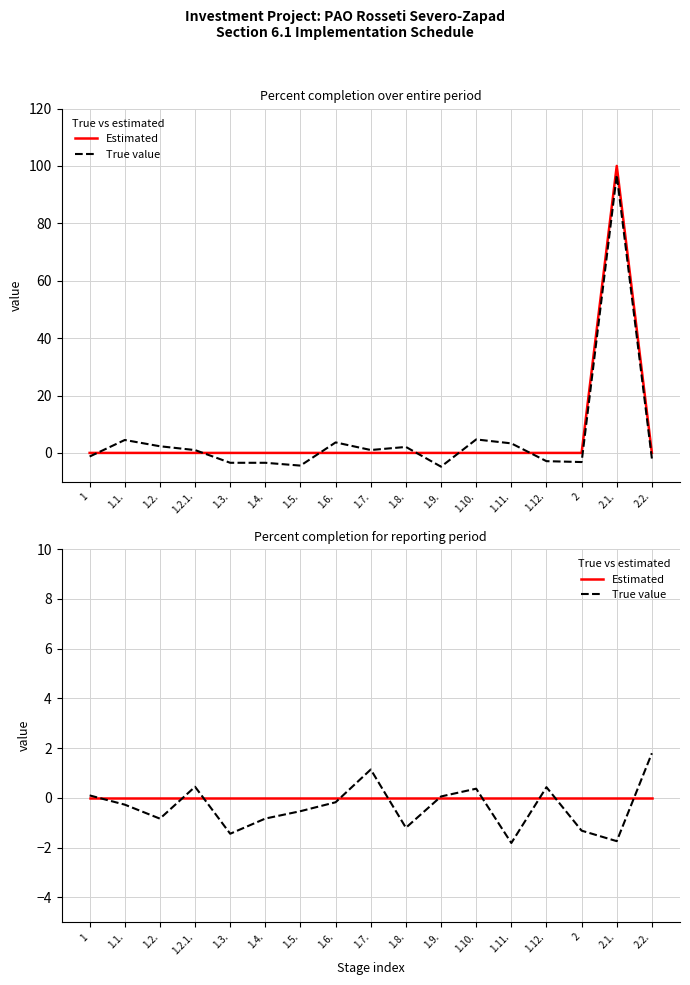

How many series are shown in this chart?

2